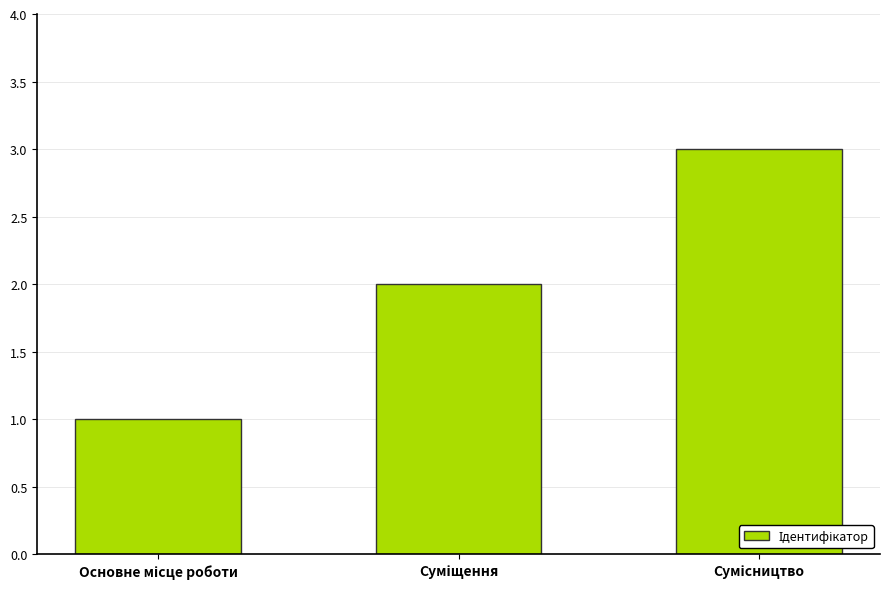

What is the difference between the maximum and minimum values?

2